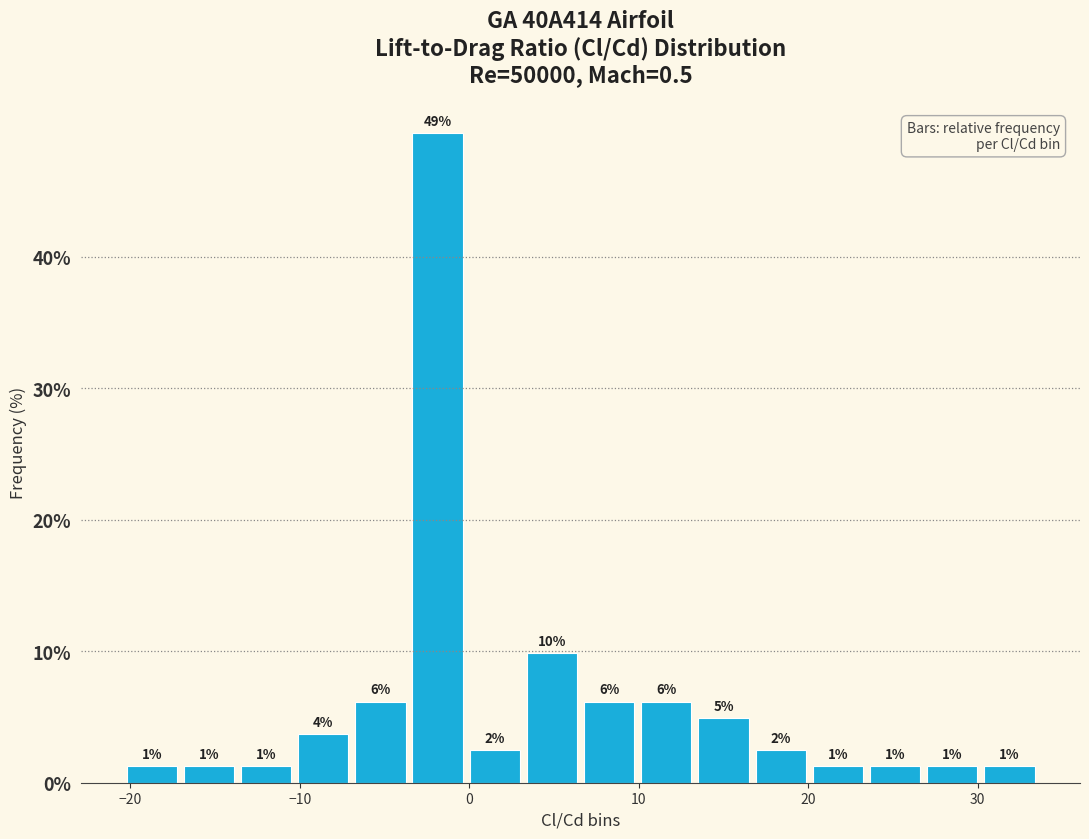

Read against the x-axis, roughly where is the centre of the tallest bar?

-2